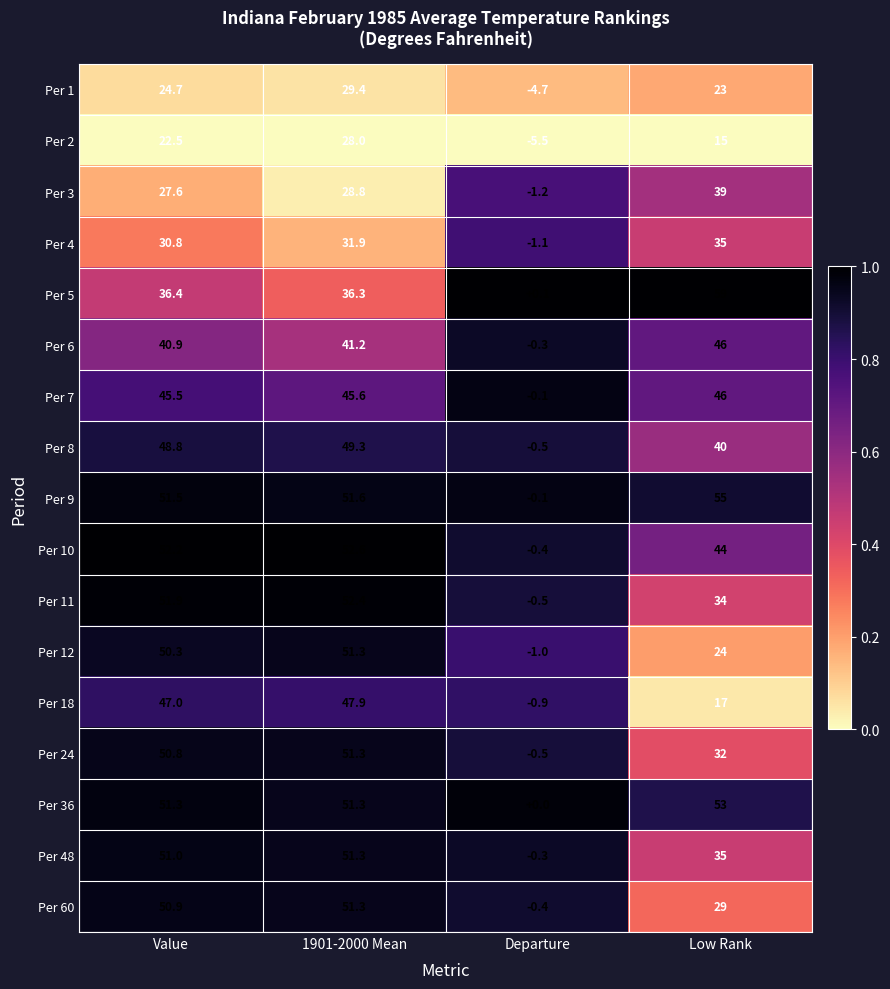

What is the difference between the maximum and minimum values in the Per 12 series?

52.3